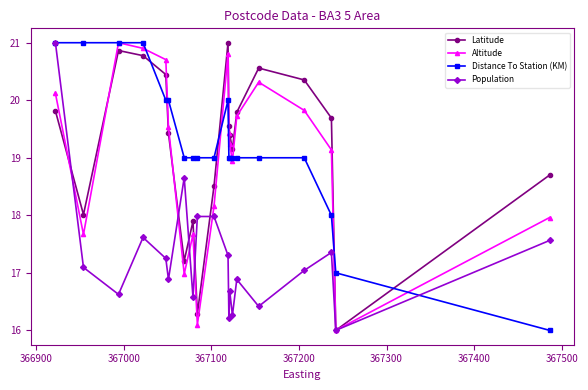

Count the number of categories in the chart.

20